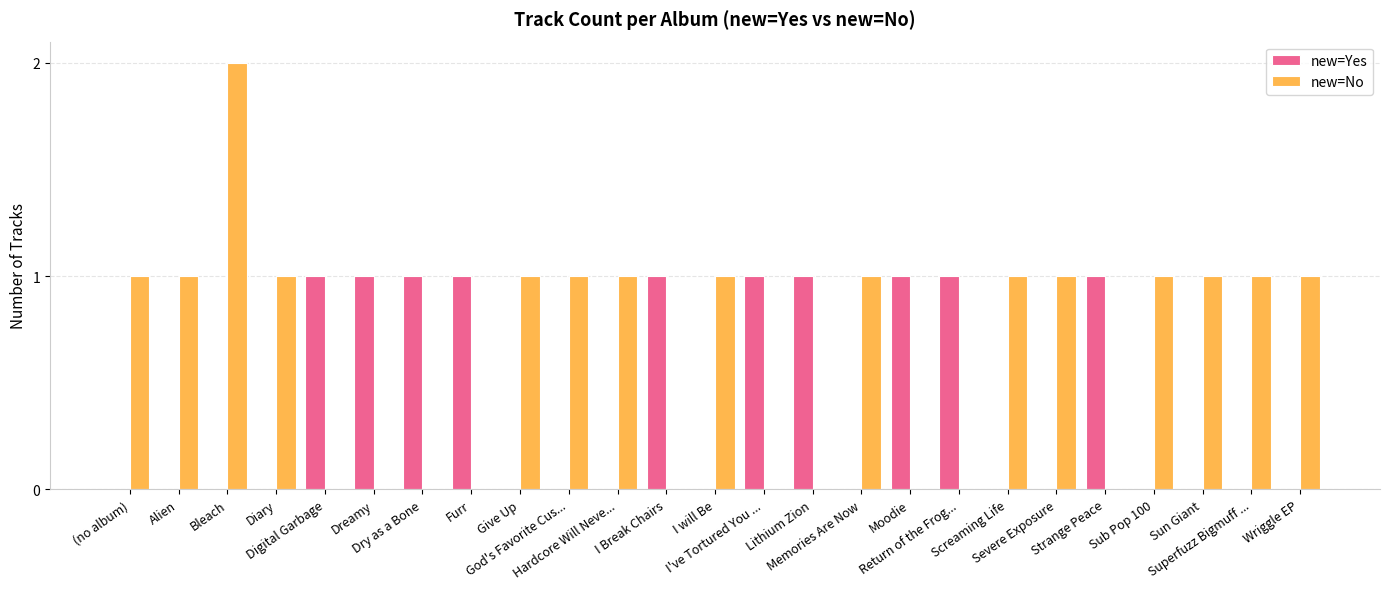

Which series has the largest total across all categories?

new=No